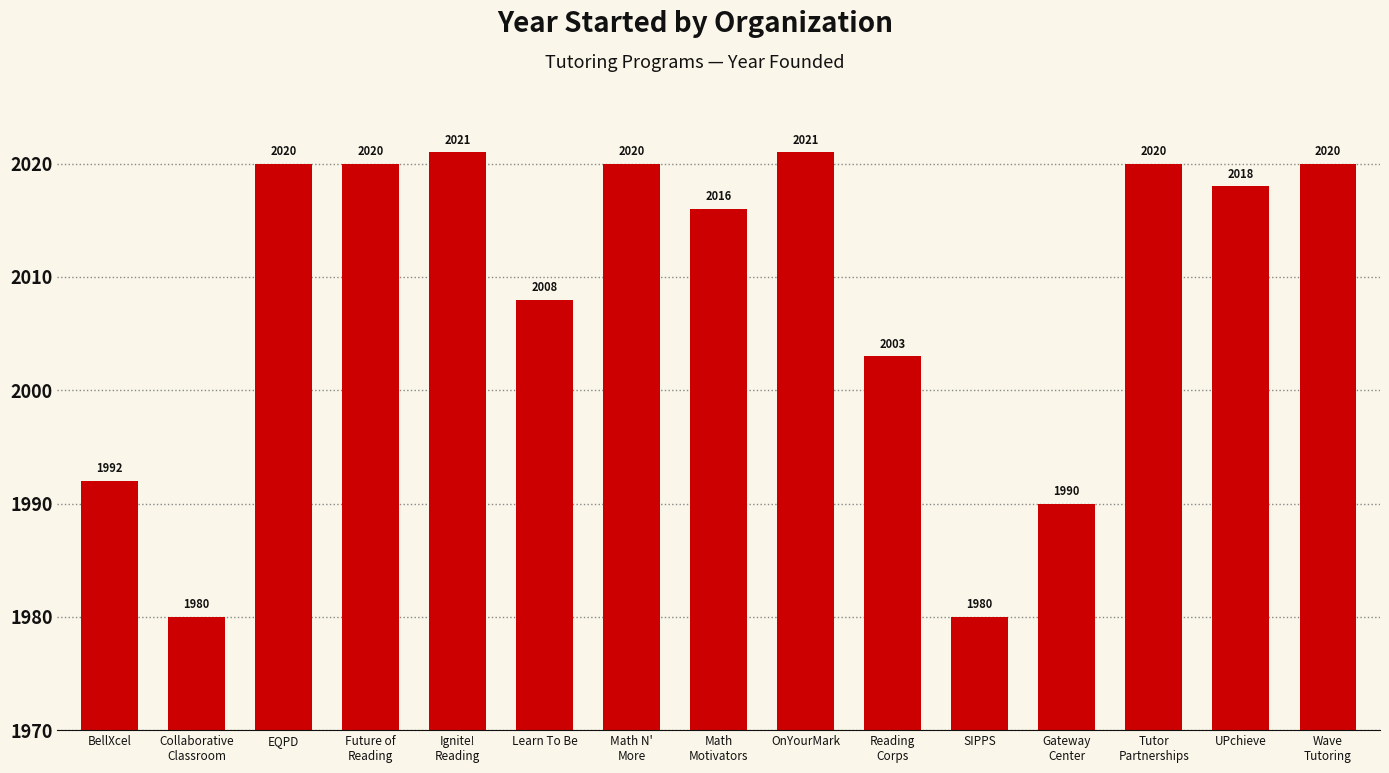

How many bars are there in total?

15